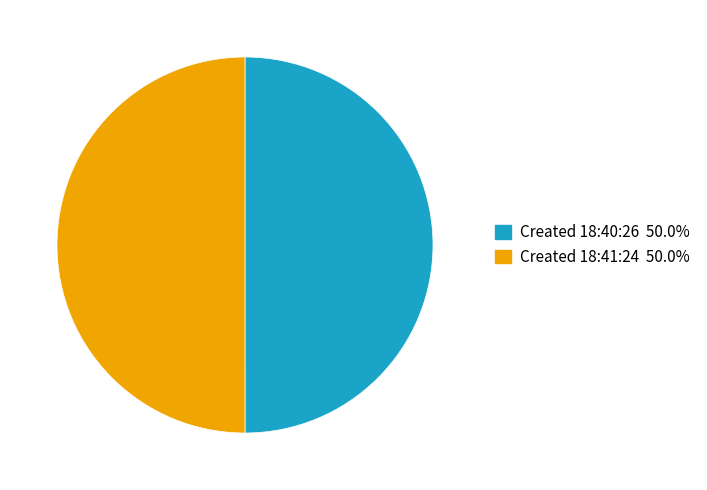

What is the ratio of the value at Created 18:41:24 50.0% to the value at Created 18:40:26 50.0%?

1.0